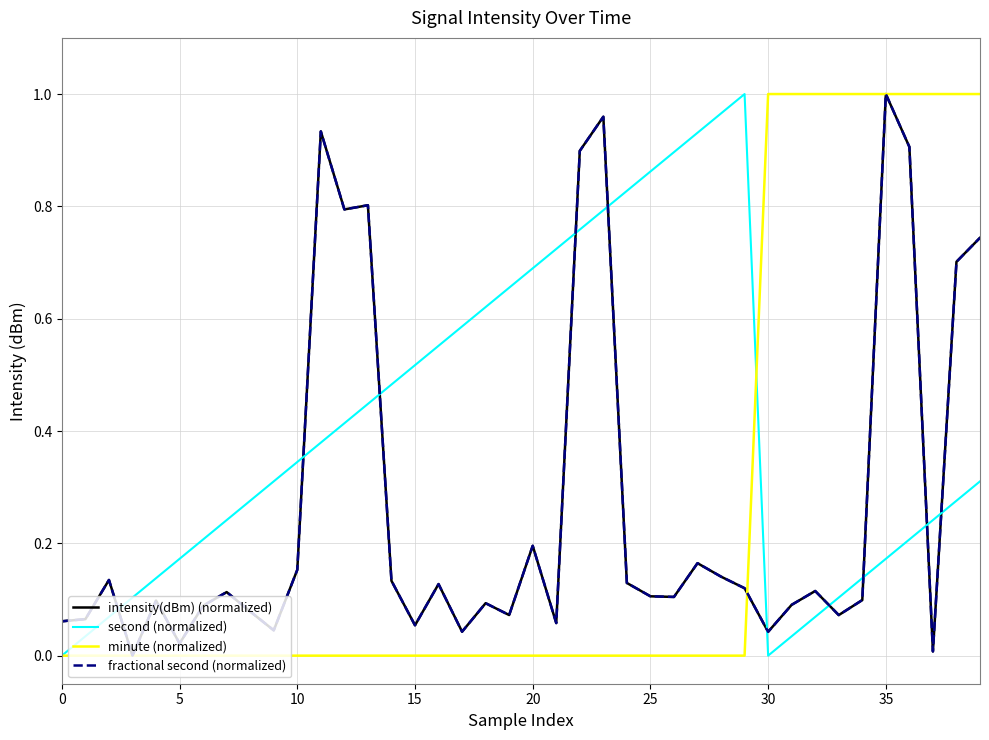

True or false: minute (normalized) and fractional second (normalized) cross at least once.

True